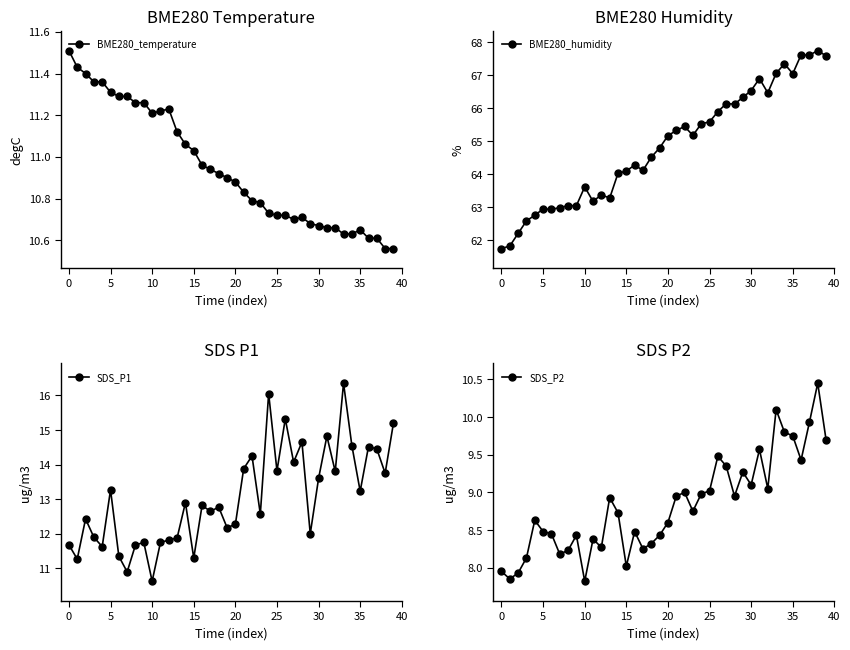

What is the total value across all series at 19?

96.3